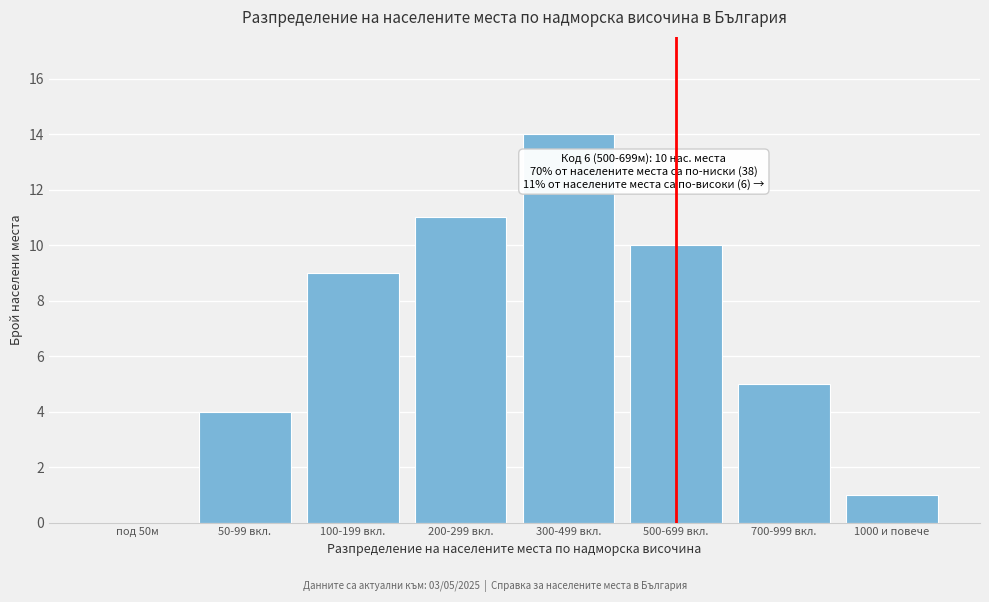

Reading left to right, transcribe all the data shown in this chart.

под 50м=0	50-99 вкл.=4	100-199 вкл.=9	200-299 вкл.=11	300-499 вкл.=14	500-699 вкл.=10	700-999 вкл.=5	1000 и повече=1